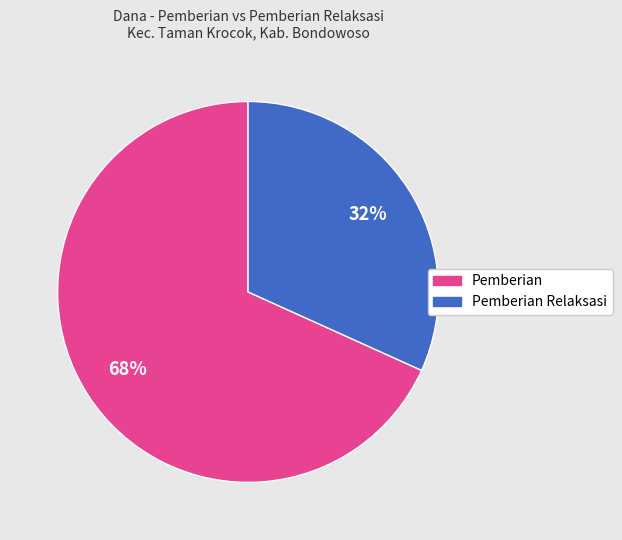

The Pemberian slice represents 68% of the pie. True or false?

True